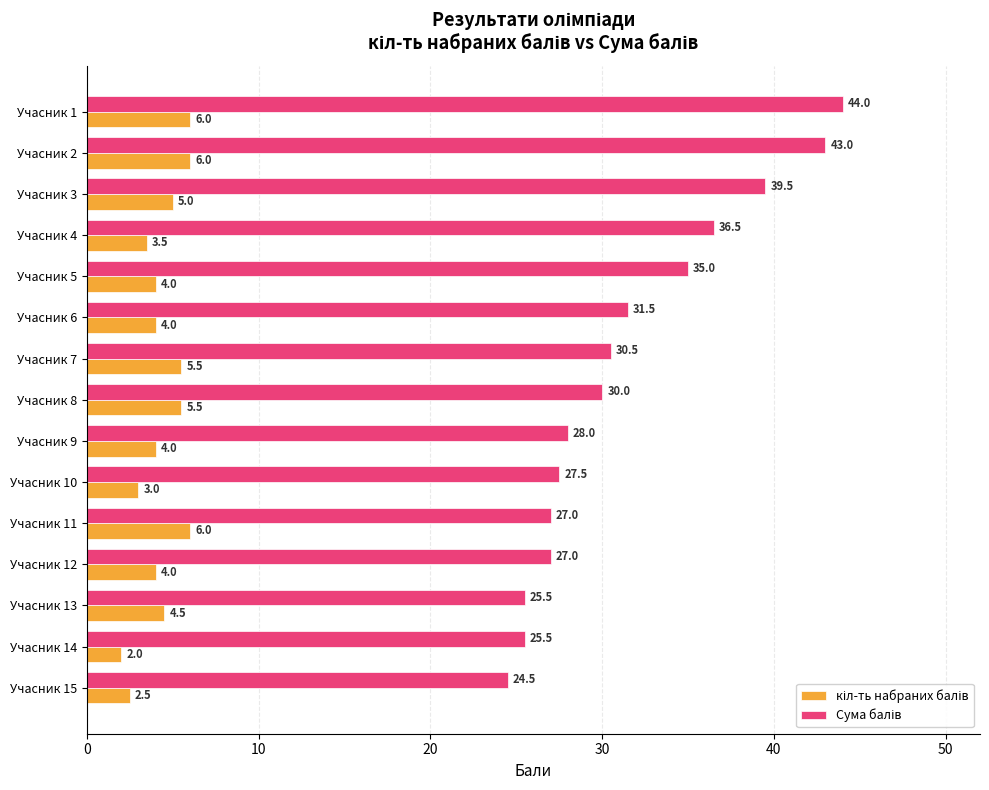

At which category is the sum across all series the highest?

Учасник 1